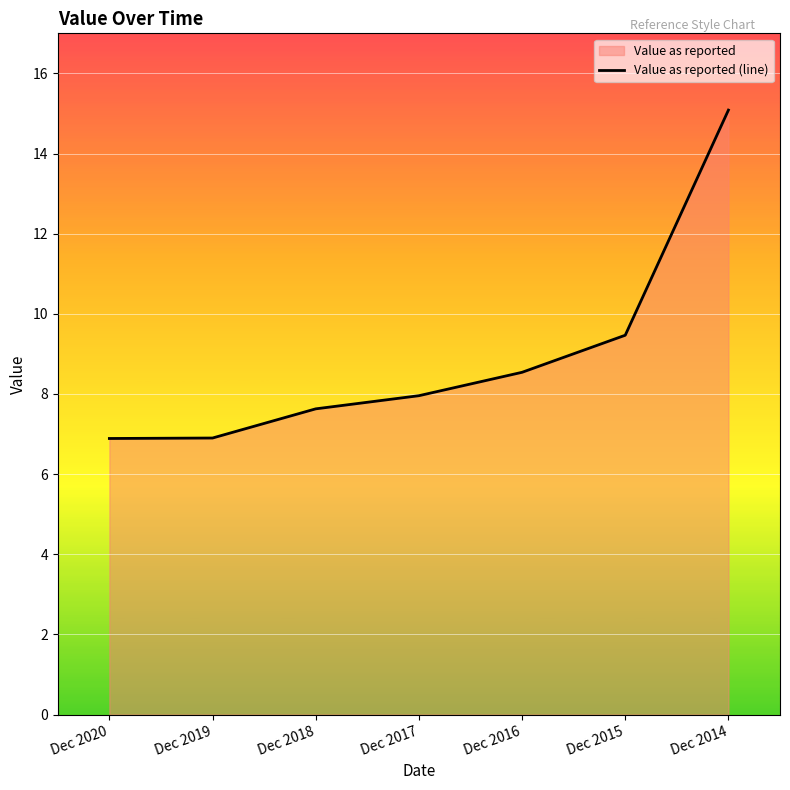

How many data points does each series have?

7